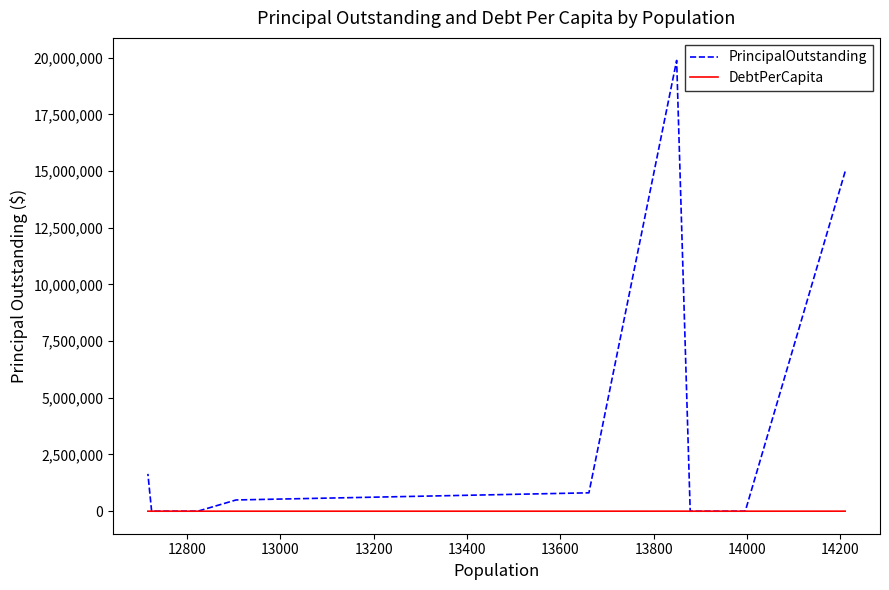

How many lines are shown in the chart?

2